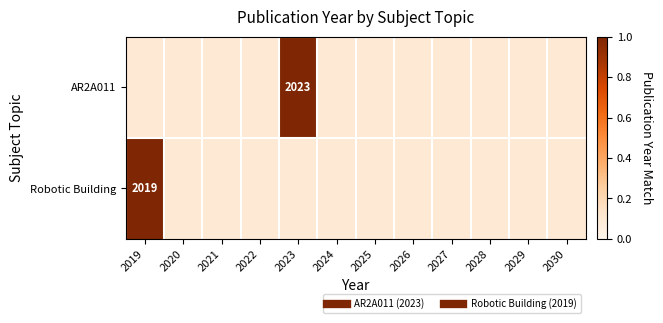

Which series has the largest total across all categories?

AR2A011